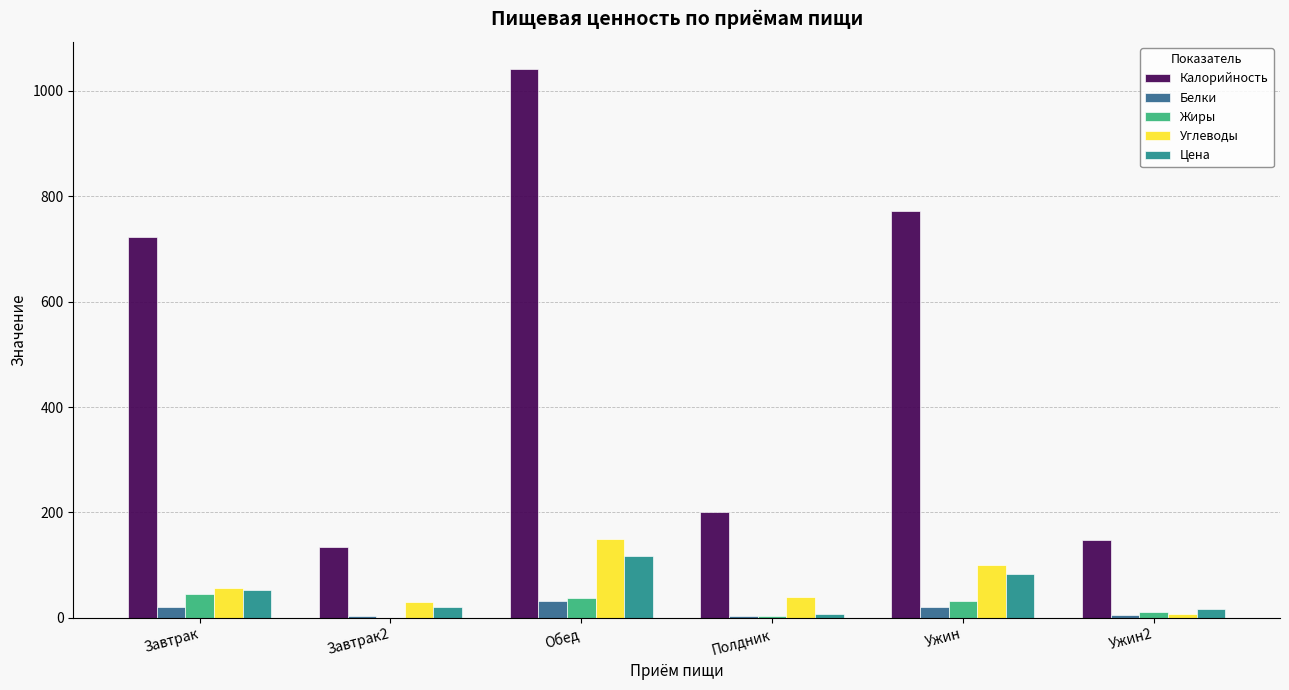

What is the sum of the Цена values at Полдник and Завтрак2?

27.3